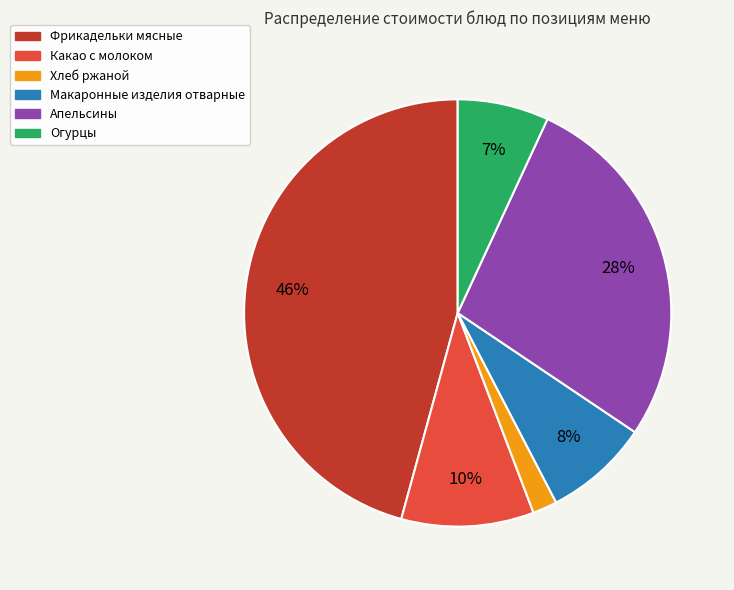

Is the sum of Огурцы and Какао с молоком greater than half?

No